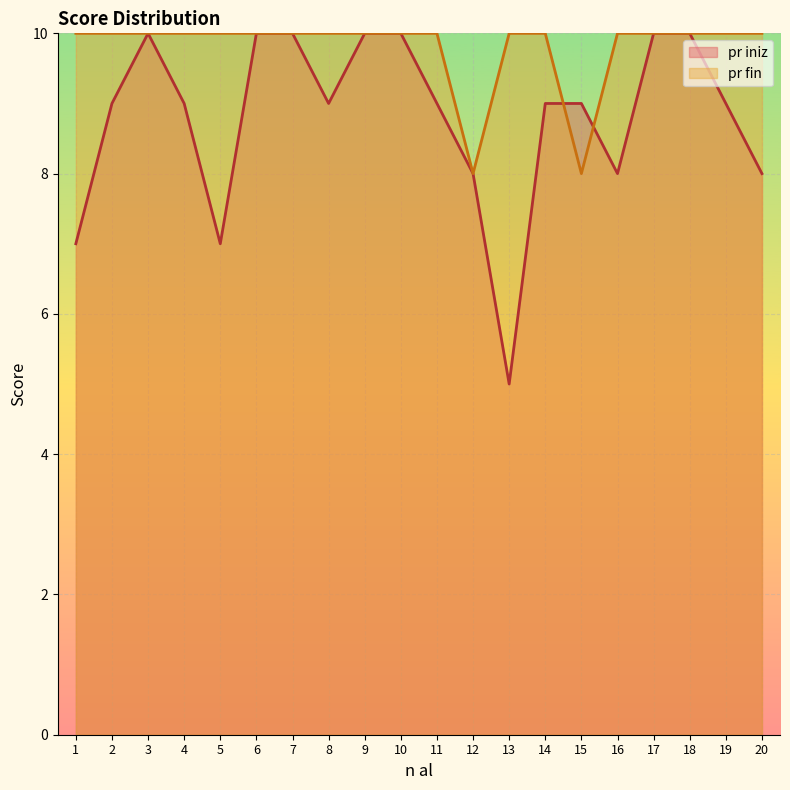

How many times do pr fin and pr iniz cross each other?

2